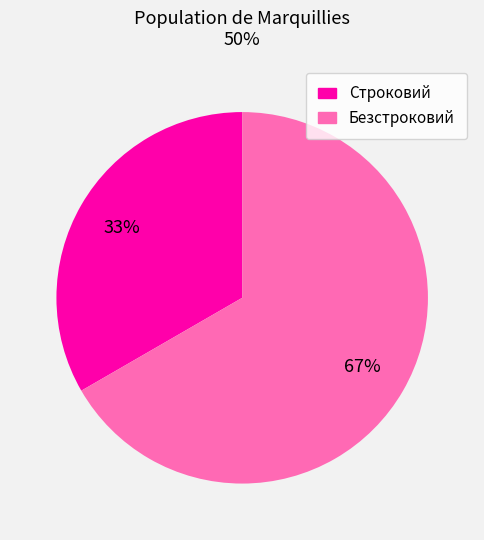

Between Безстроковий and Строковий, which is larger?

Безстроковий